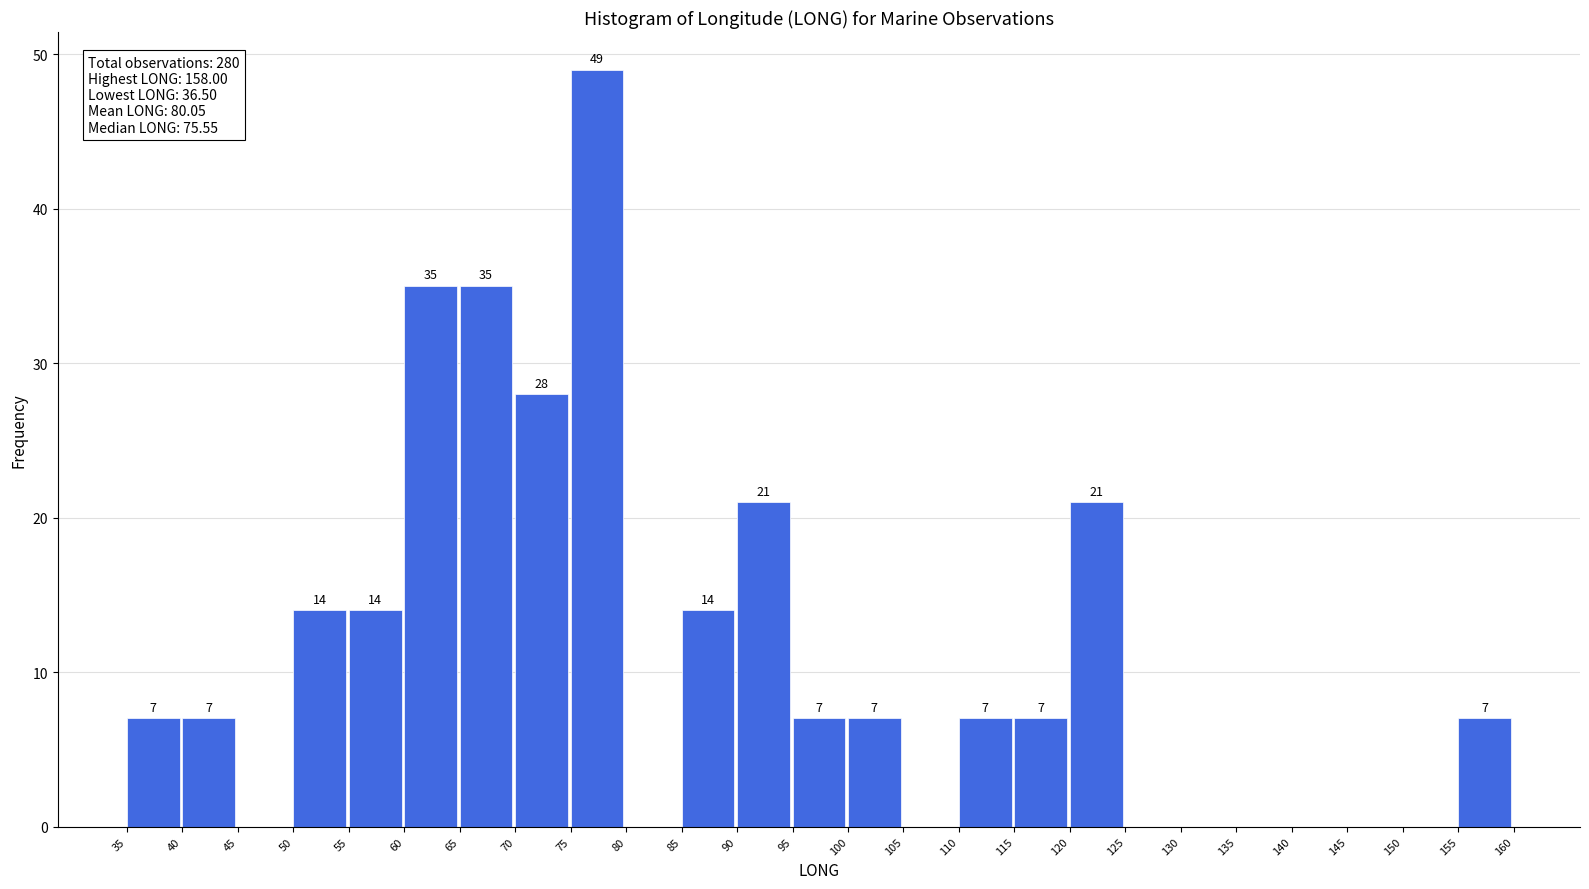

Which range on the x-axis has the tallest bar?

75 to 80